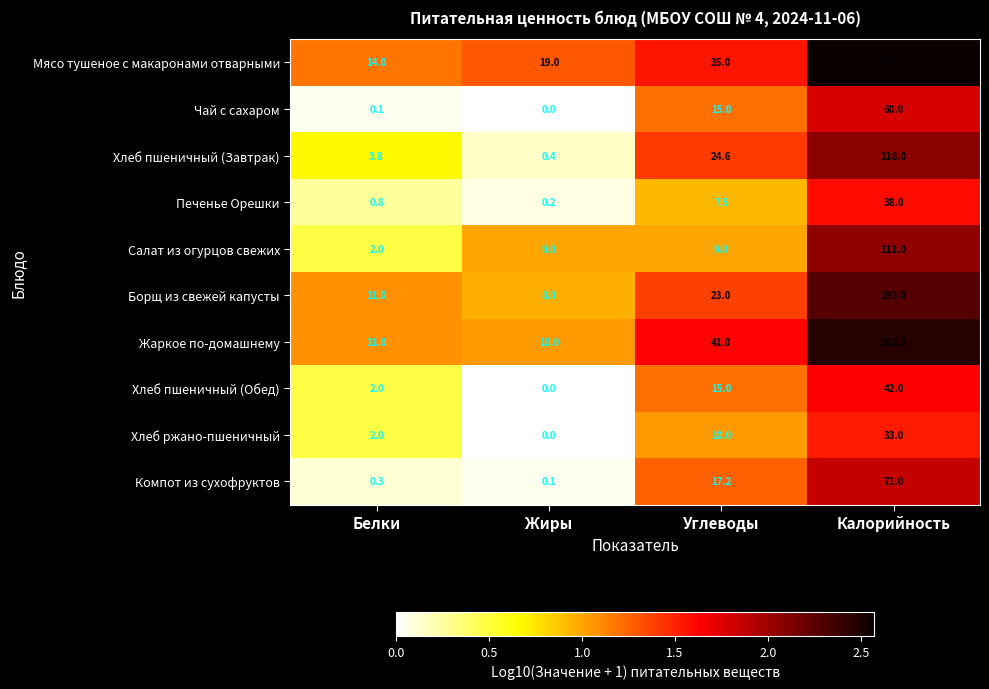

Count the number of categories in the chart.

4